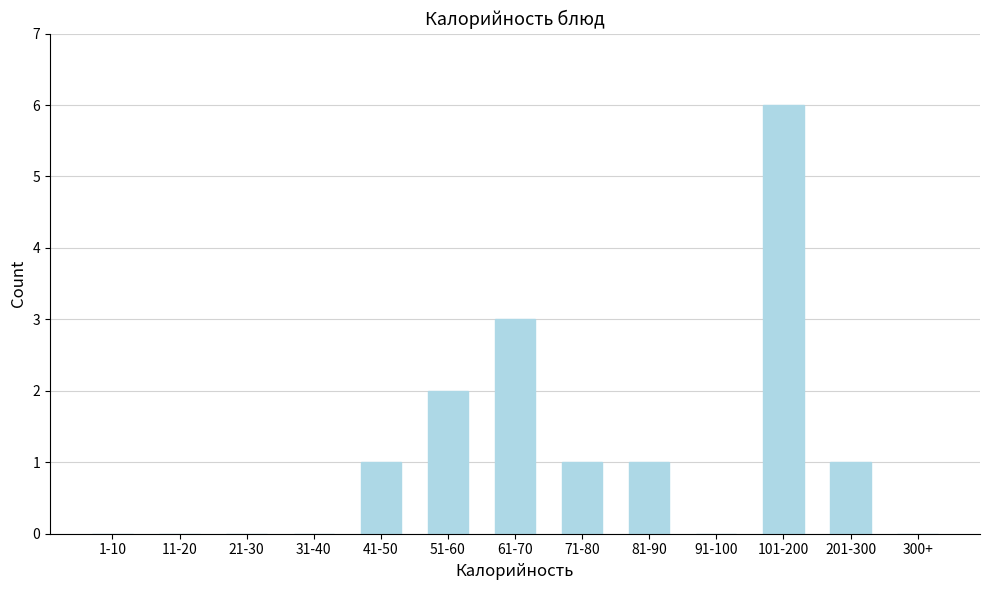

Reading right to left, extract all data points from this chart.

300+=0	201-300=1	101-200=6	91-100=0	81-90=1	71-80=1	61-70=3	51-60=2	41-50=1	31-40=0	21-30=0	11-20=0	1-10=0